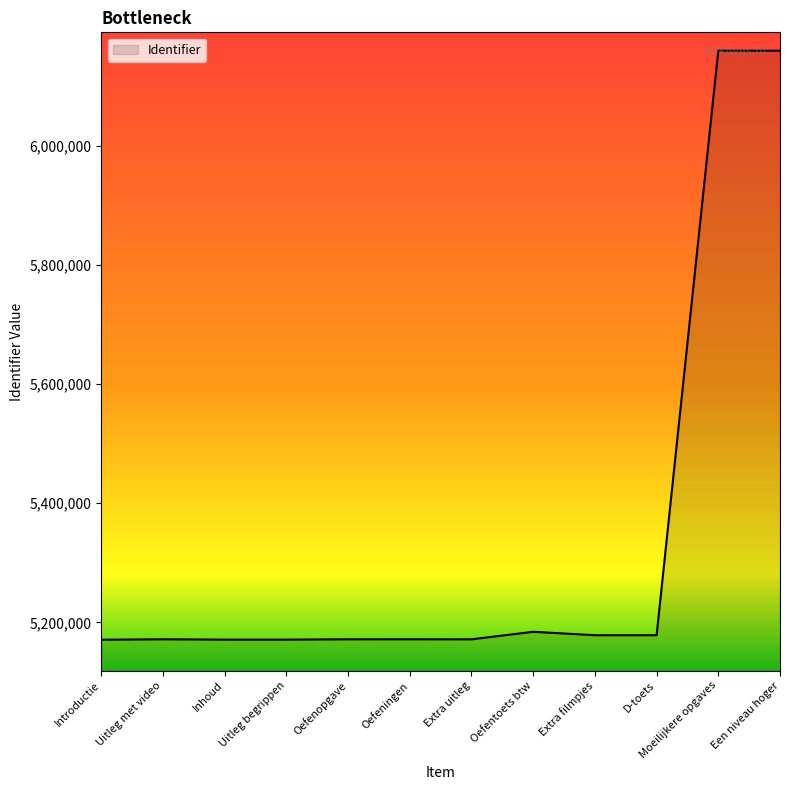

Which has a higher value, Uitleg begrippen or Moeilijkere opgaves?

Moeilijkere opgaves